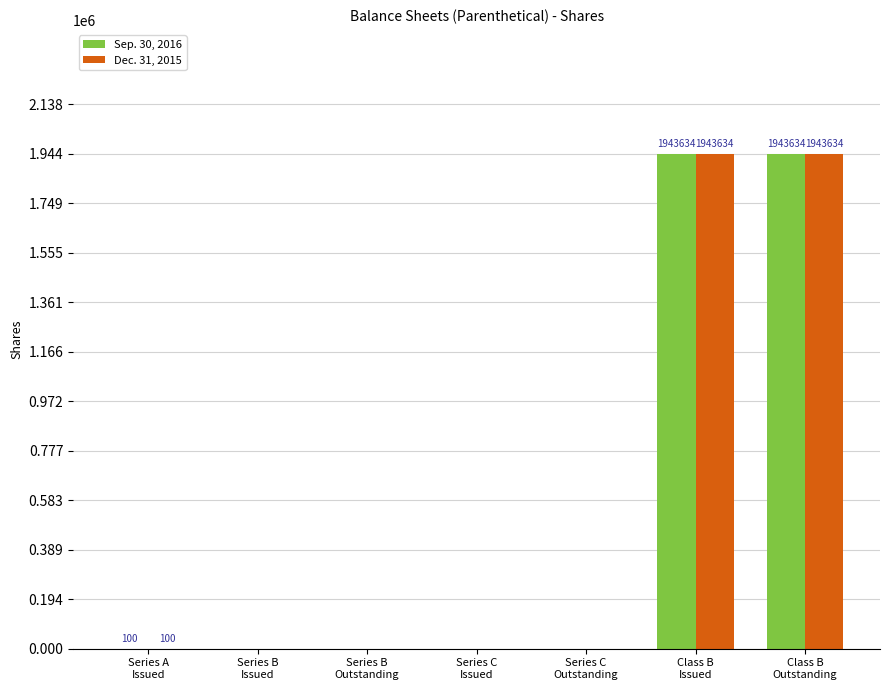

Is the value of Sep. 30, 2016 at Series C
Outstanding greater than the value of Dec. 31, 2015 at Series B
Issued?

No